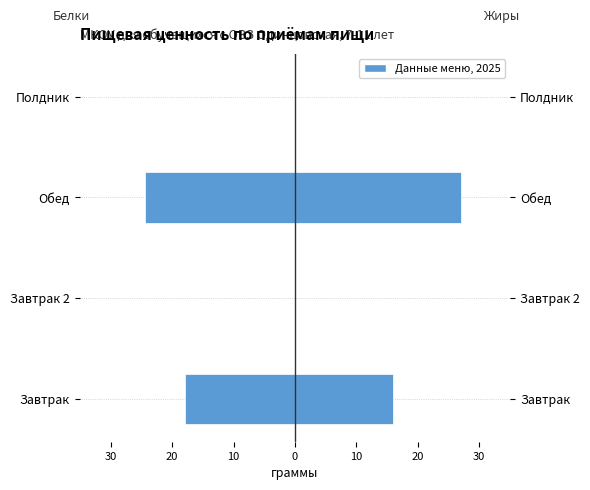

At how many categories does at least one series exceed -1?

4